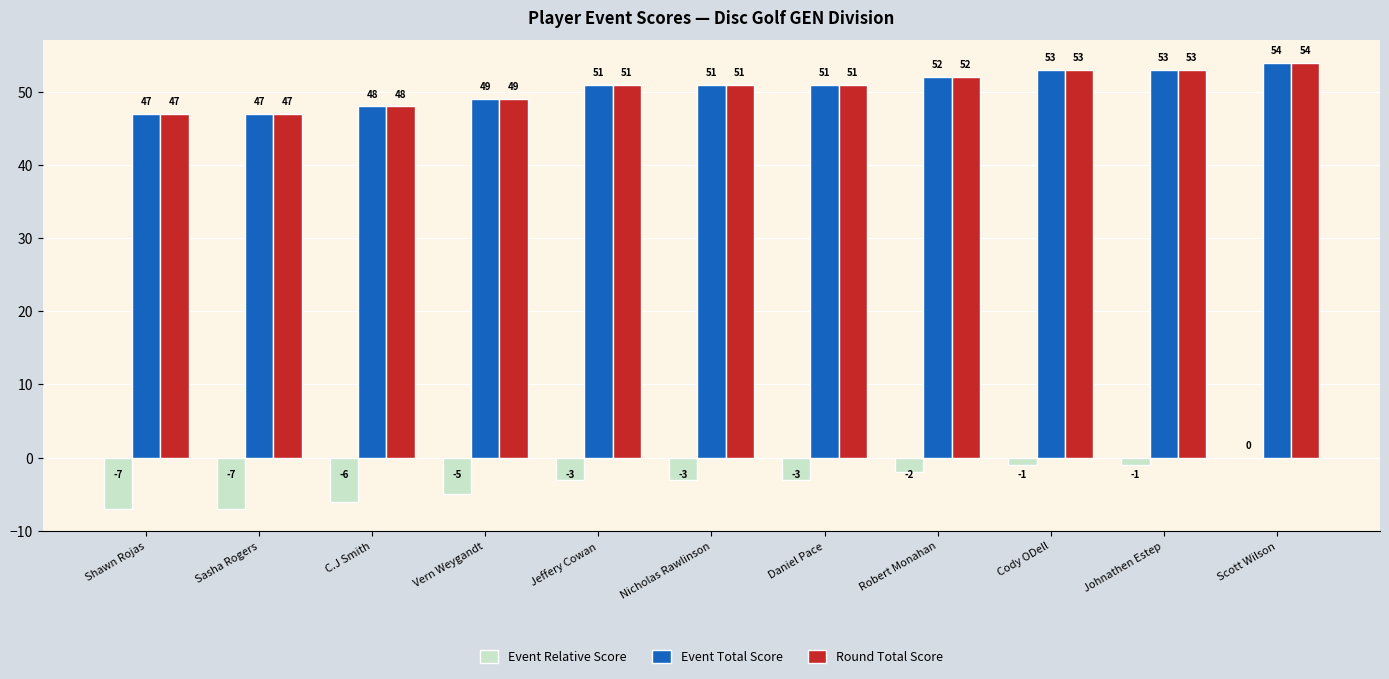

What is the sum of all Event Total Score values?

556